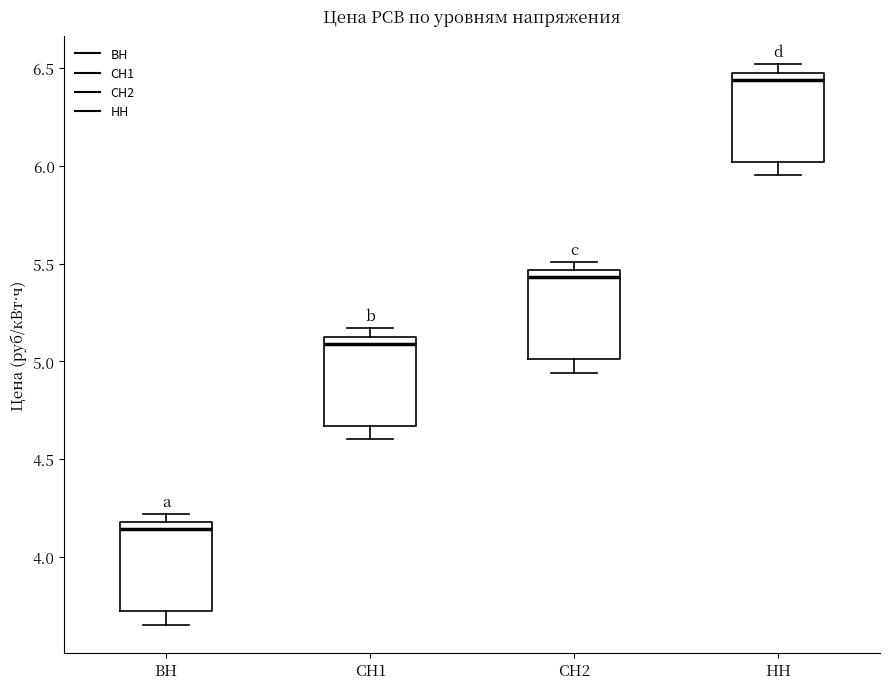

Which box has the highest median line?

НН